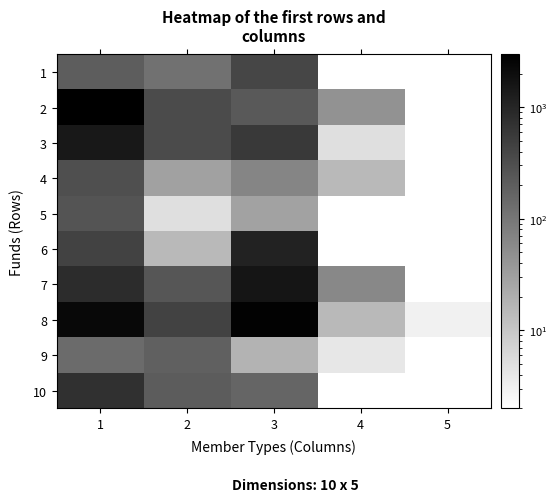

The value of 3 at 2 is 342.0. True or false?

True